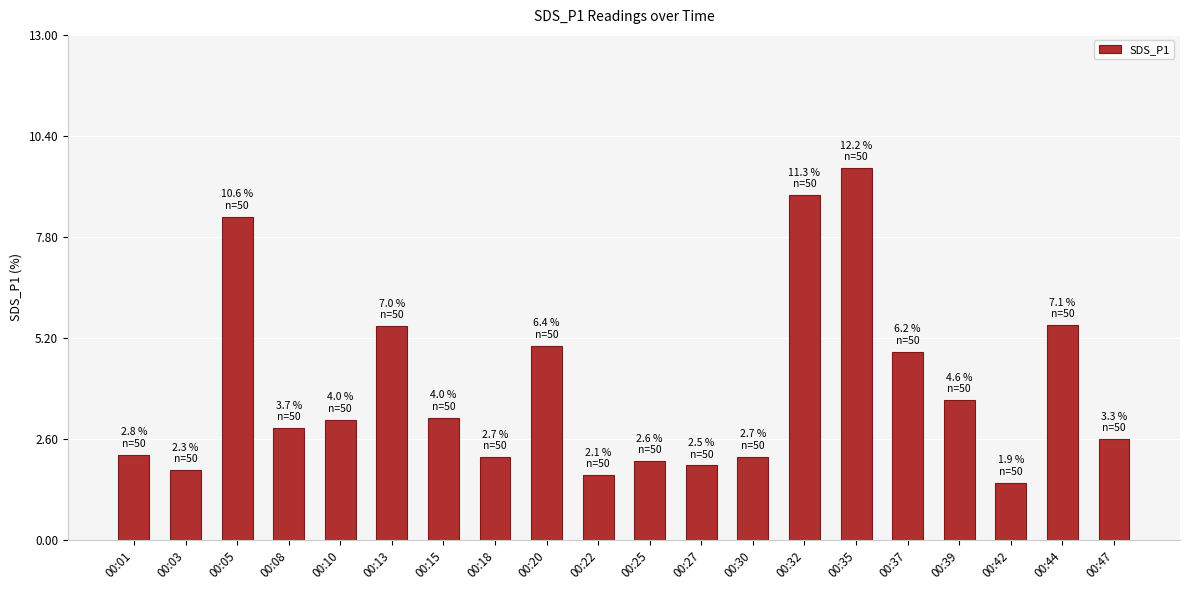

What is the sum of all values?

78.4